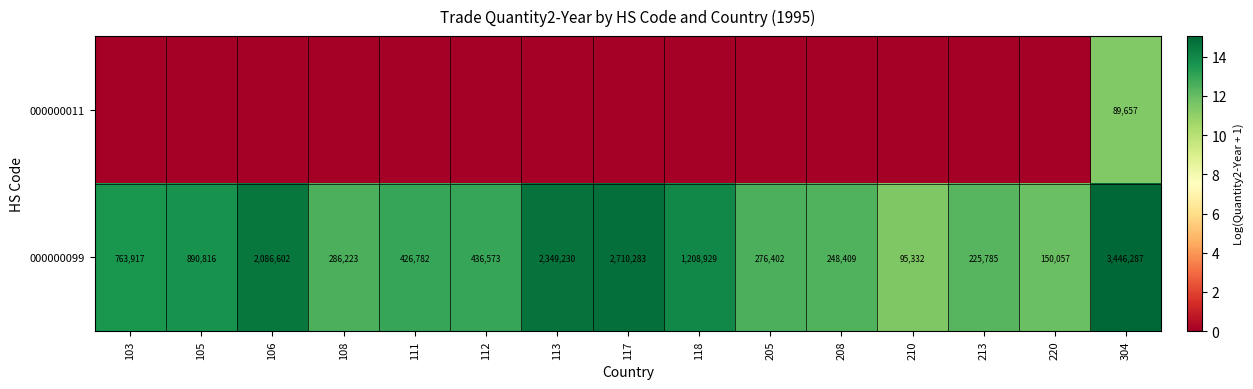

Where is 000000099 nearest to the value 1770809?

106